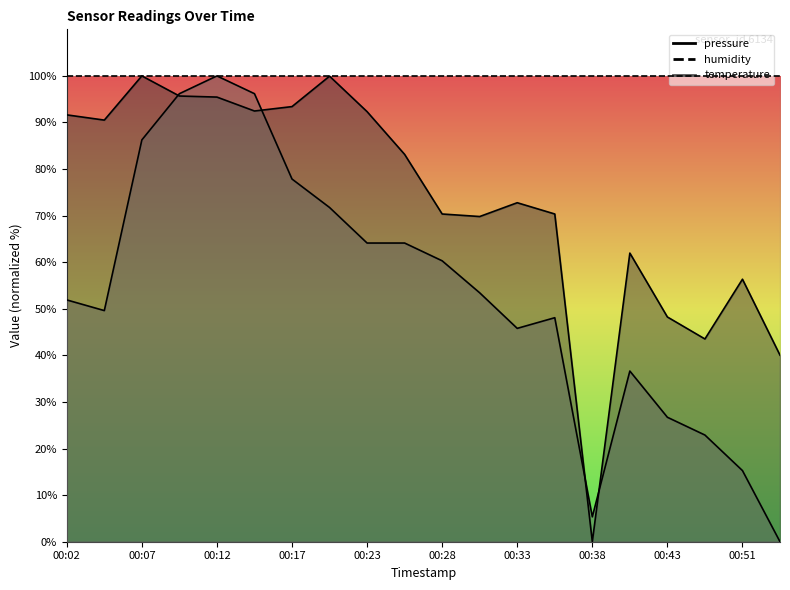

What is the approximate value of temperature at 00:20?

71.8